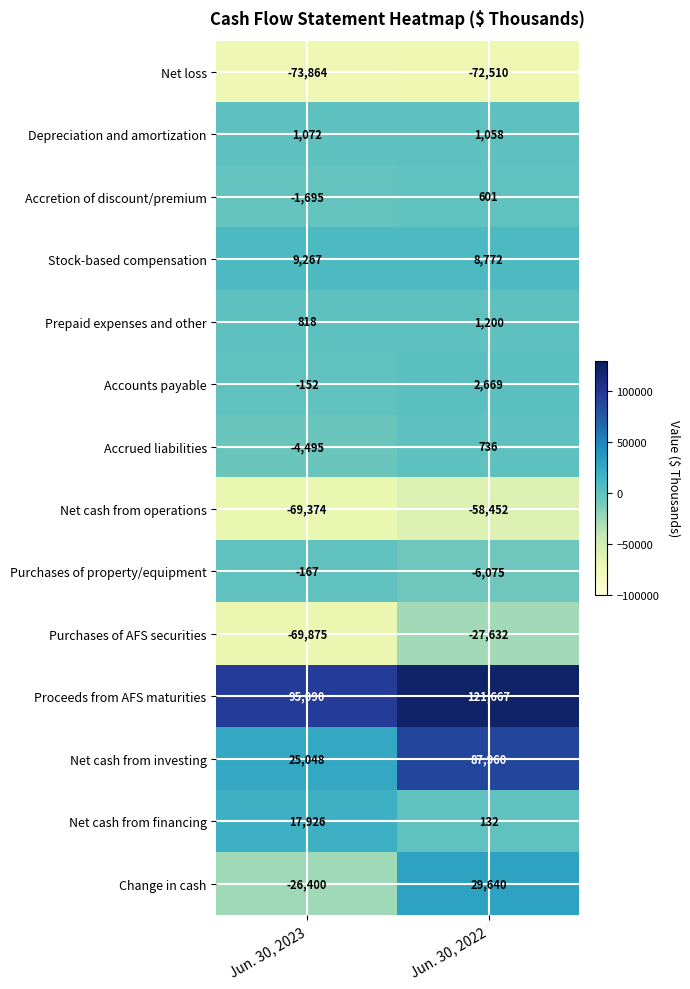

The Accounts payable series shows 2669 at Jun. 30, 2022. True or false?

True